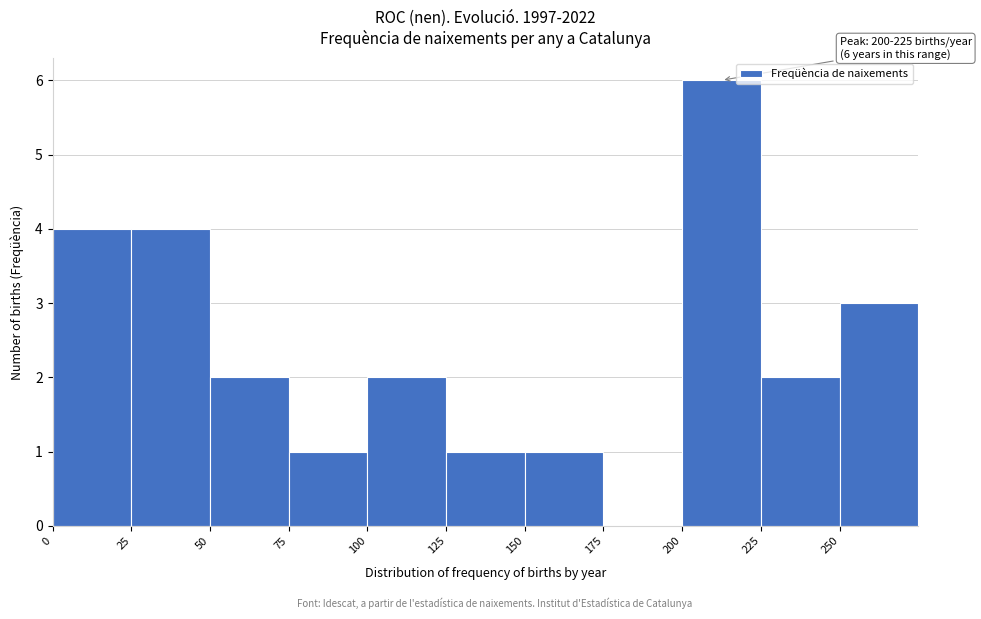

Which range on the x-axis has the tallest bar?

200 to 225